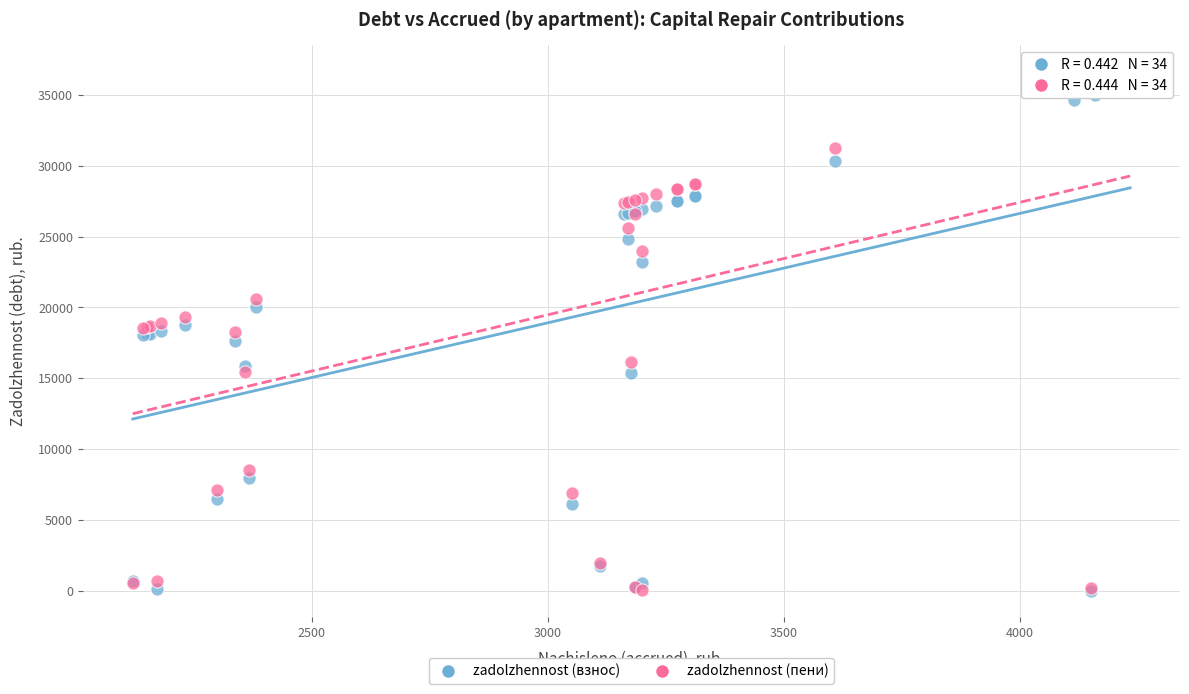

Which series has the widest spread of Y values?

zadolzhennost (пени)